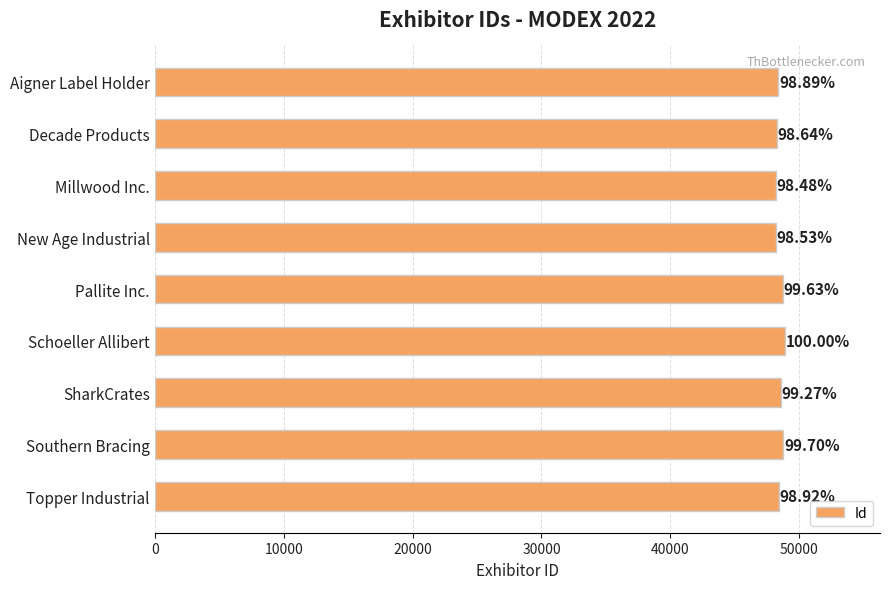

How many bars are there in total?

9